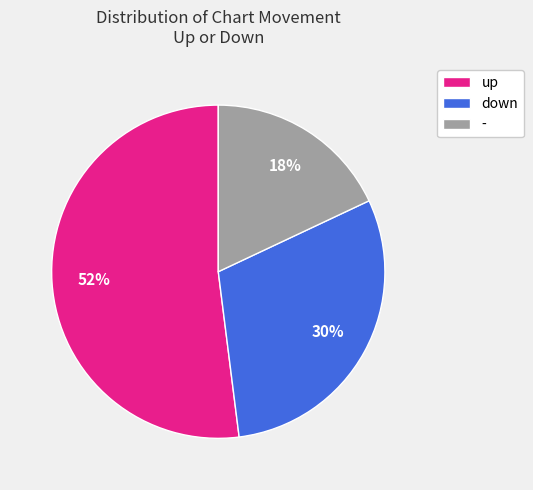

Approximately how many times larger is the value at down compared to -?

1.7